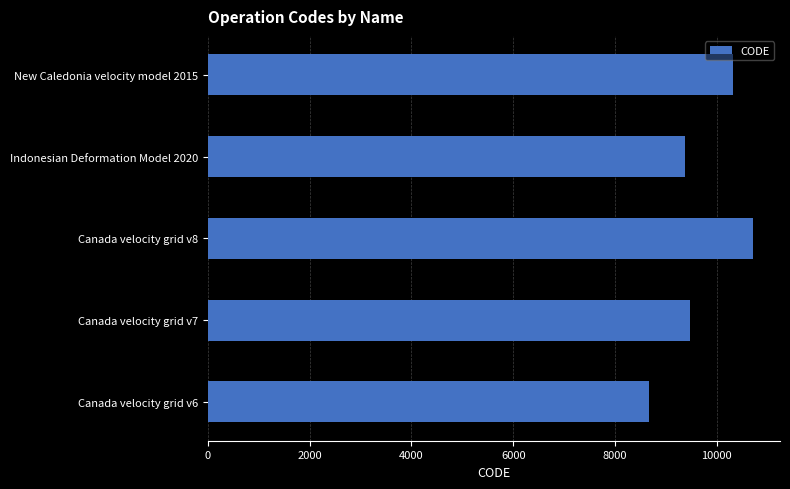

Between Canada velocity grid v8 and New Caledonia velocity model 2015, which is larger?

Canada velocity grid v8